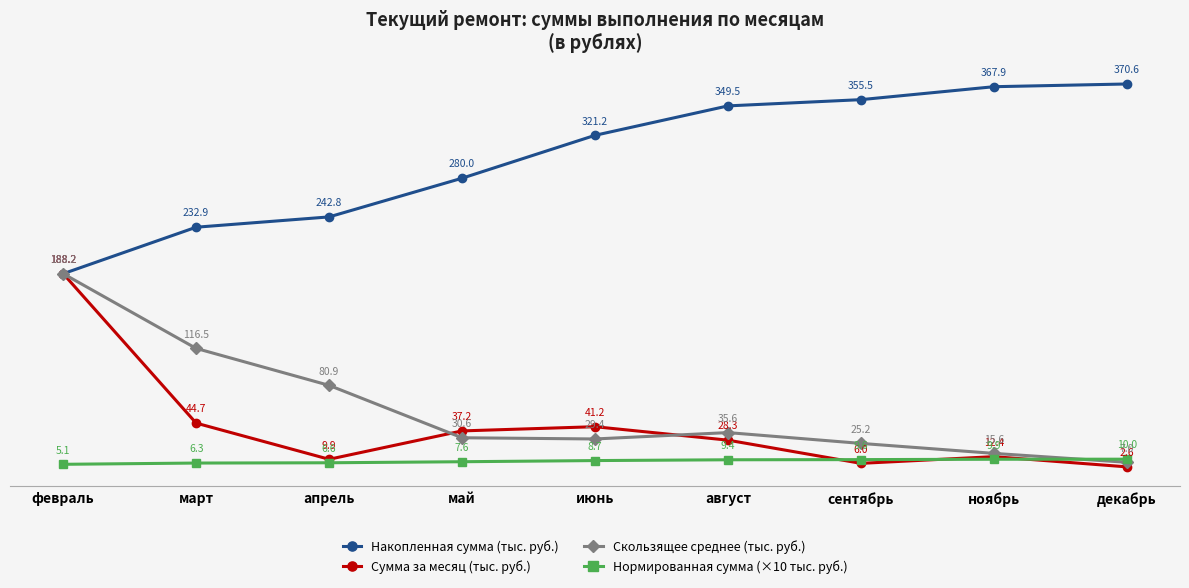

Reading right to left, what are all the values shown in this chart?

Накопленная сумма (тыс. руб.): 370.6	367.9	355.5	349.5	321.2	280.0	242.8	232.9	188.2
Сумма за месяц (тыс. руб.): 2.6	12.4	6.0	28.3	41.2	37.2	9.9	44.7	188.2
Скользящее среднее (тыс. руб.): 7.0	15.6	25.2	35.6	29.4	30.6	80.9	116.5	188.2
Нормированная сумма (×10 тыс. руб.): 10.0	9.9	9.6	9.4	8.7	7.6	6.6	6.3	5.1